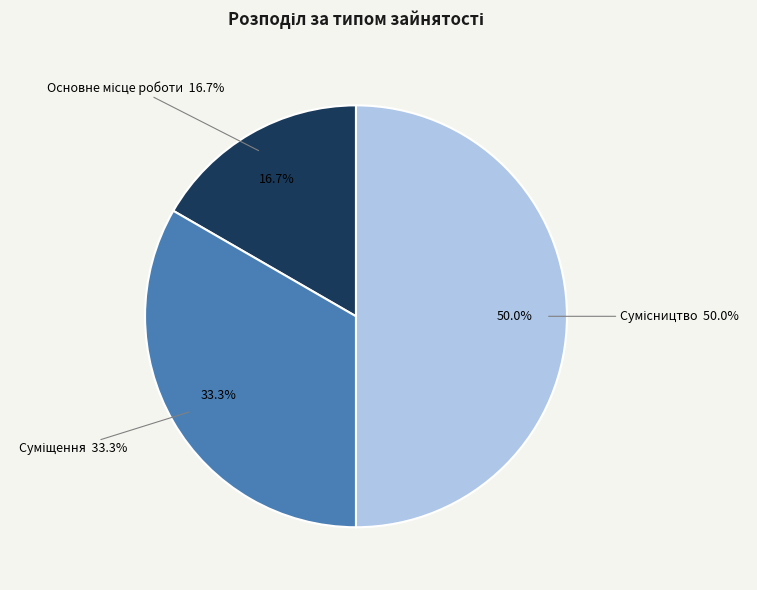

To the nearest percent, what percentage of the pie is Основне місце роботи?

17%